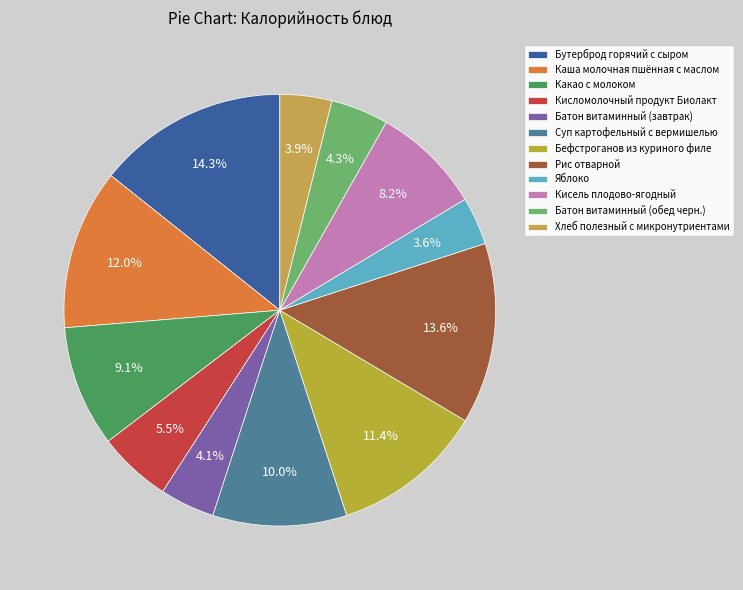

Is the sum of Бефстроганов из куриного филе and Какао с молоком greater than half?

No